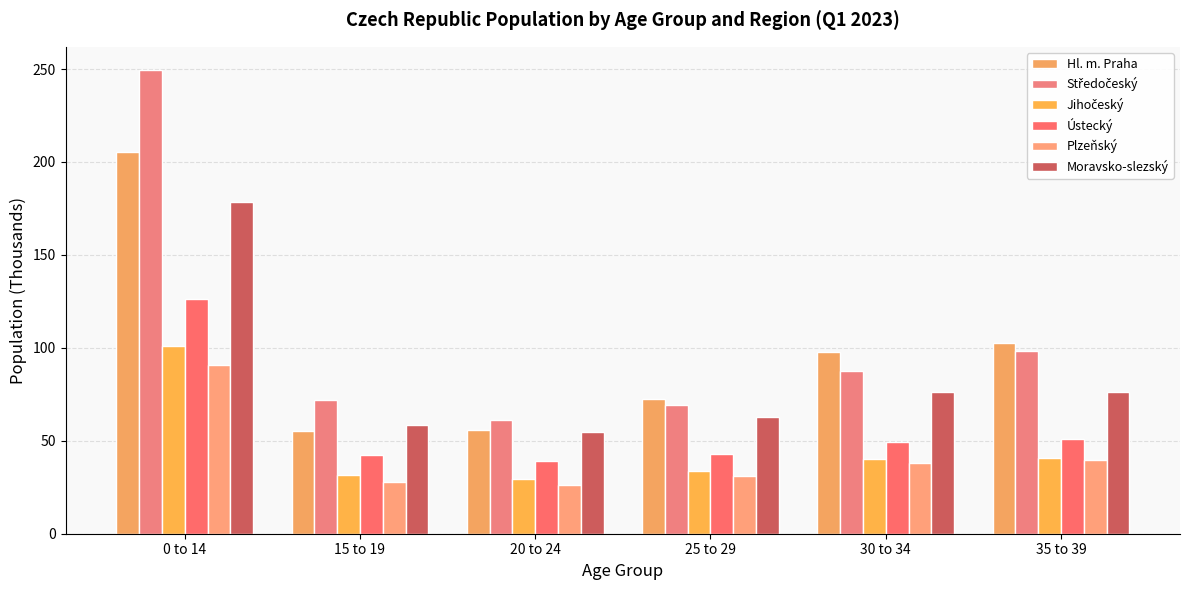

What is the difference between the second highest and minimum values in the Ústecký series?

11.8